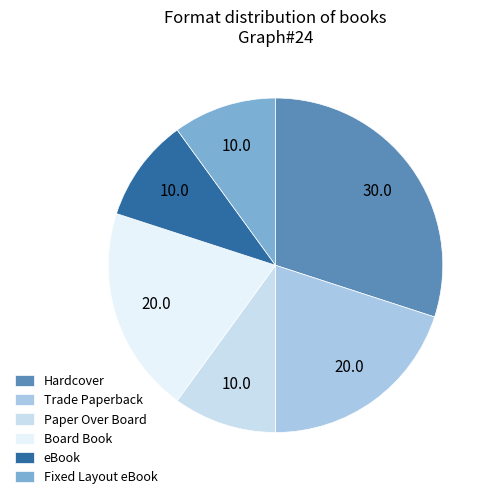

To the nearest percent, what is the difference between the largest and smallest slice percentages?

20%